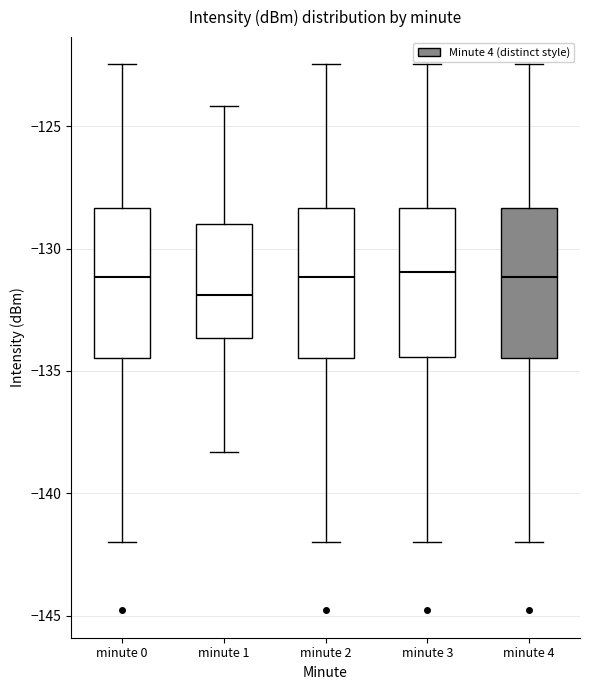

Reading left to right, read every box against the y-axis: the position of its median line, the range the box covers, and the ends of its whiskers. The values are not printed on the chart, so give them approximately, as read against the axis.

minute 0: median -131.0, box -134.5 to -128.5, whiskers -142.0 to -122.5
minute 1: median -132.0, box -133.5 to -129.0, whiskers -138.5 to -124.0
minute 2: median -131.0, box -134.5 to -128.5, whiskers -142.0 to -122.5
minute 3: median -131.0, box -134.5 to -128.5, whiskers -142.0 to -122.5
minute 4: median -131.0, box -134.5 to -128.5, whiskers -142.0 to -122.5